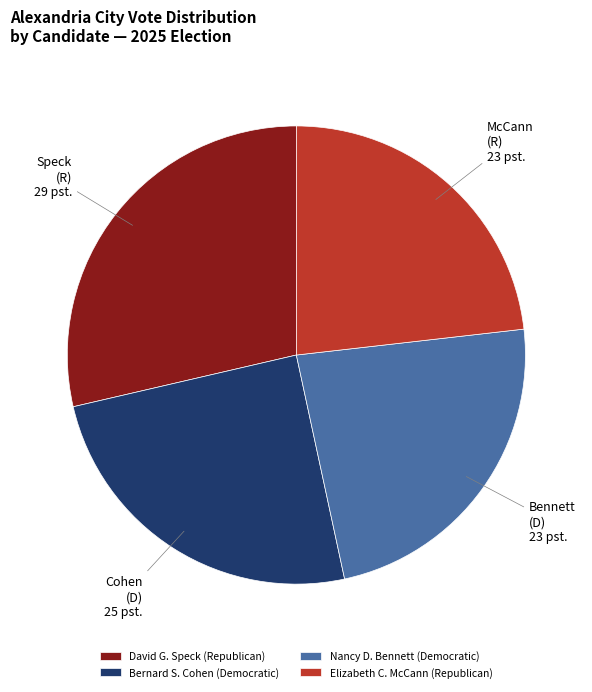

Which slice is the largest?

David G. Speck (Republican)